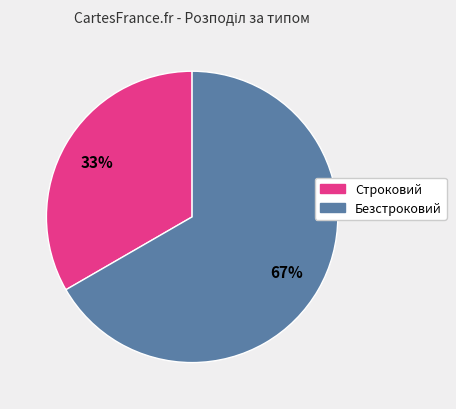

To the nearest percent, what is the combined percentage of Строковий and Безстроковий?

100%